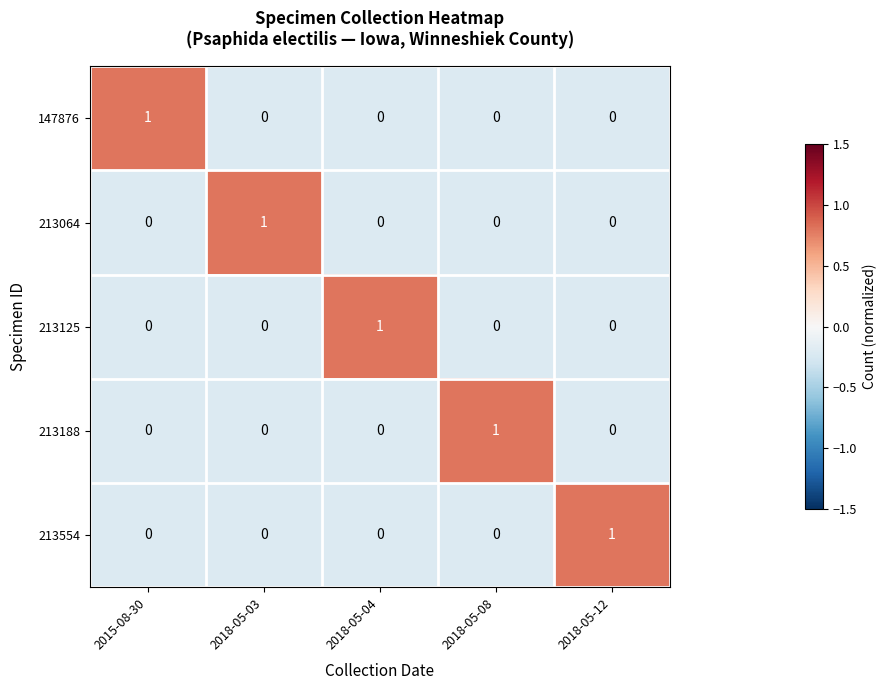

The 213554 series shows 0 at 2015-08-30. True or false?

True